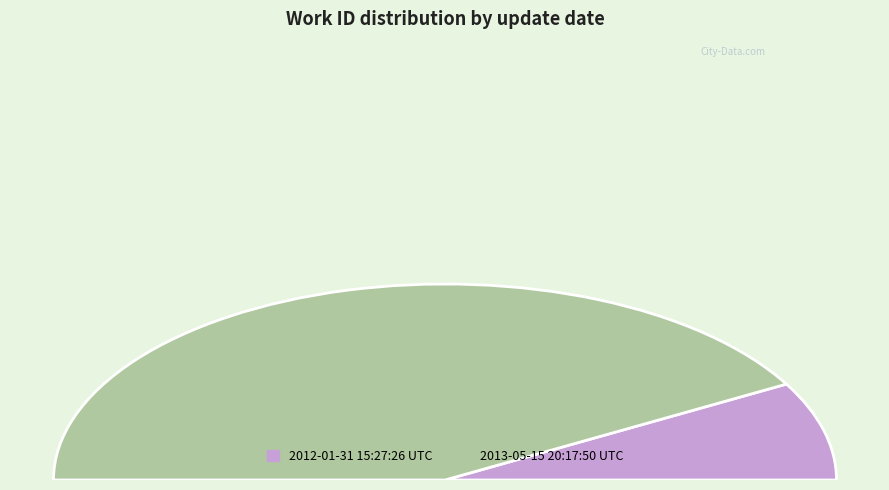

What is the ratio of the value at 2013-05-15 20:17:50 UTC to the value at 2012-01-31 15:27:26 UTC?

5.1